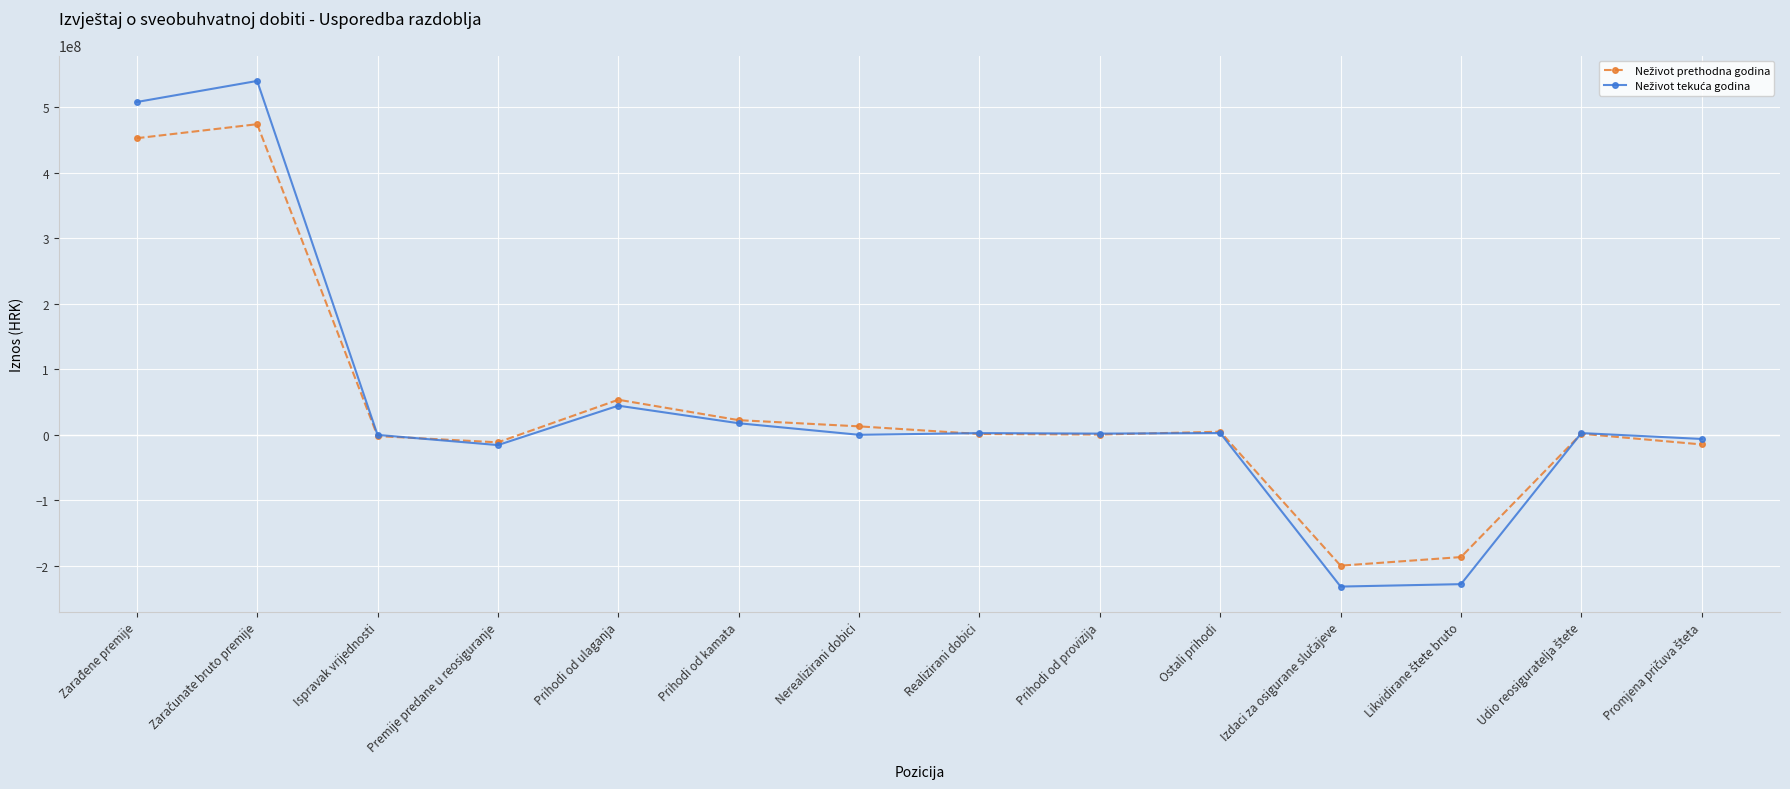

What is the greatest value displayed?

539702257